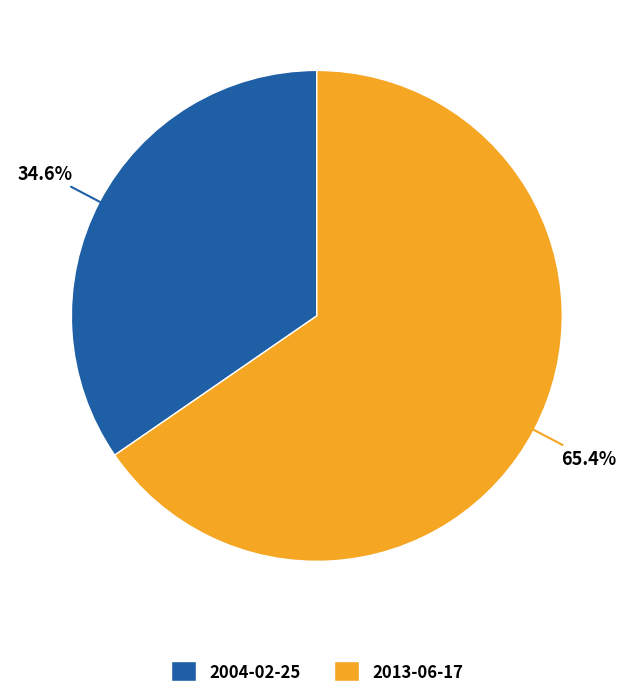

Which has a higher value, 2004-02-25 or 2013-06-17?

2013-06-17